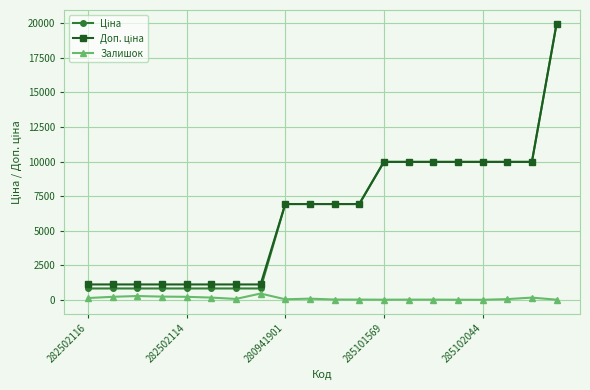

What is the value of the Доп. ціна point at the 13th from the left?

9975.0